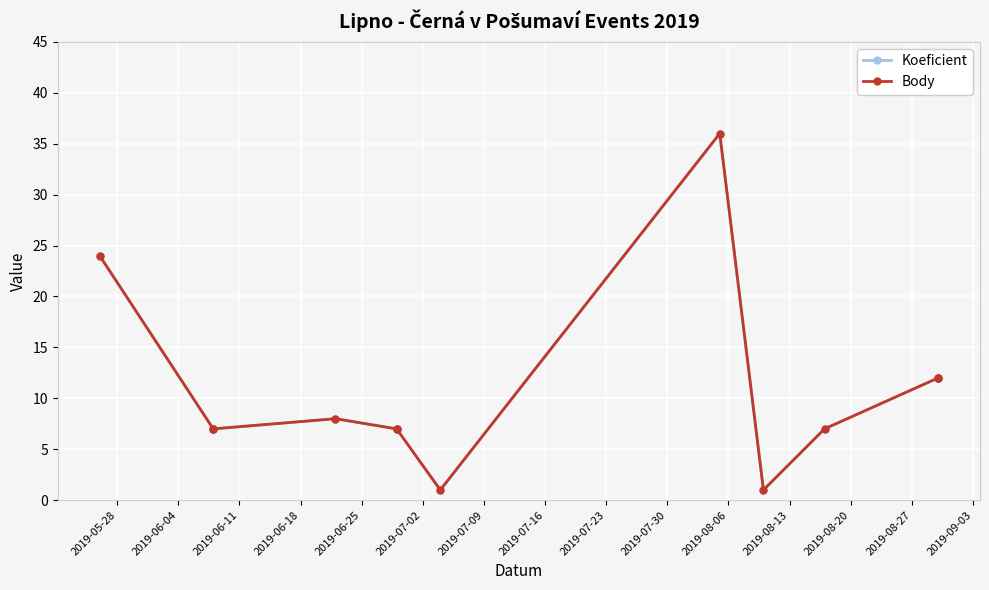

Between 2019-06-04 and 2019-06-18, which series saw the biggest shift?

Koeficient